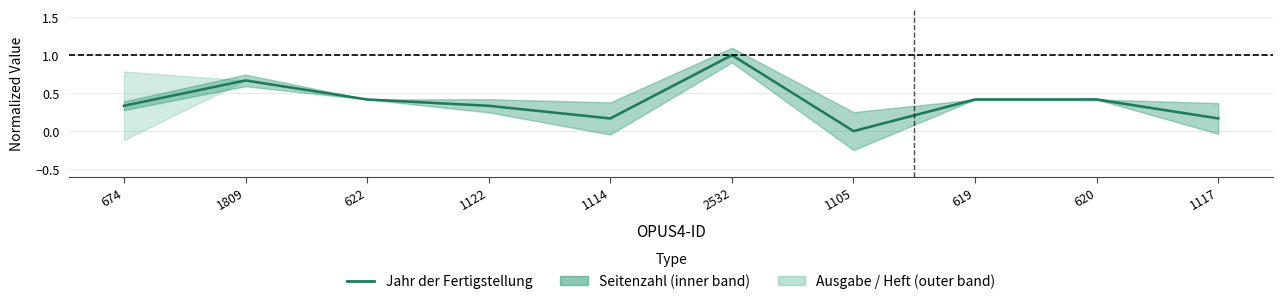

Reading left to right, transcribe all the data shown in this chart.

674=0.3	1809=0.7	622=0.4	1122=0.3	1114=0.2	2532=1.0	1105=0.0	619=0.4	620=0.4	1117=0.2